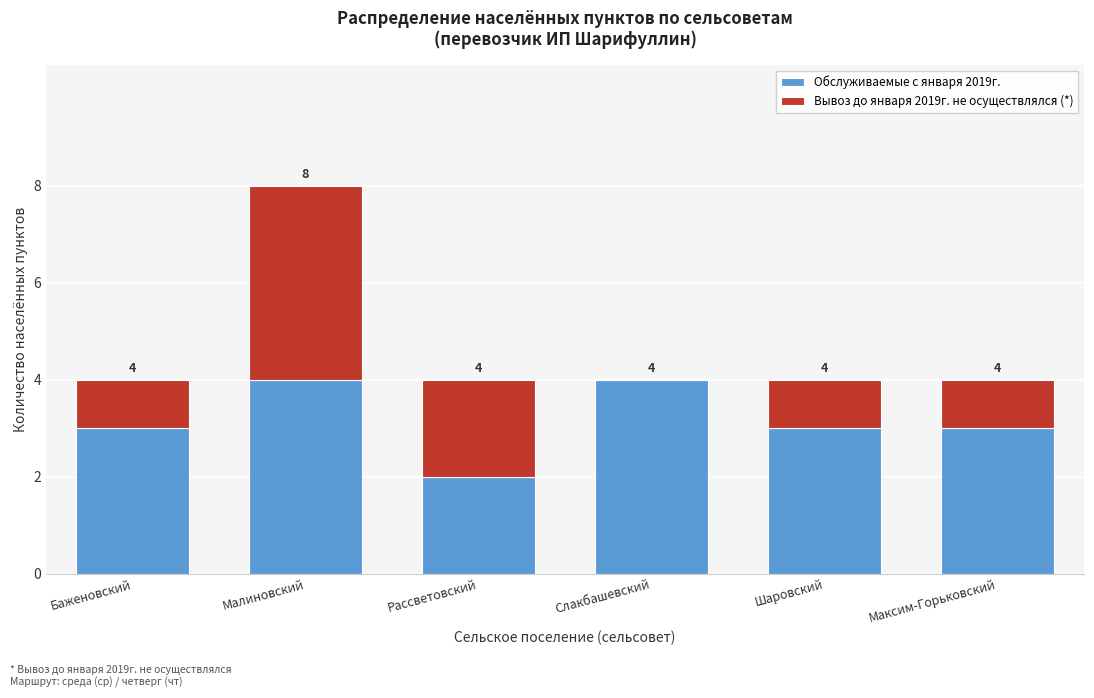

Reading right to left, what are the values for Обслуживаемые с января 2019г.?

Максим-Горьковский=3	Шаровский=3	Слакбашевский=4	Рассветовский=2	Малиновский=4	Баженовский=3